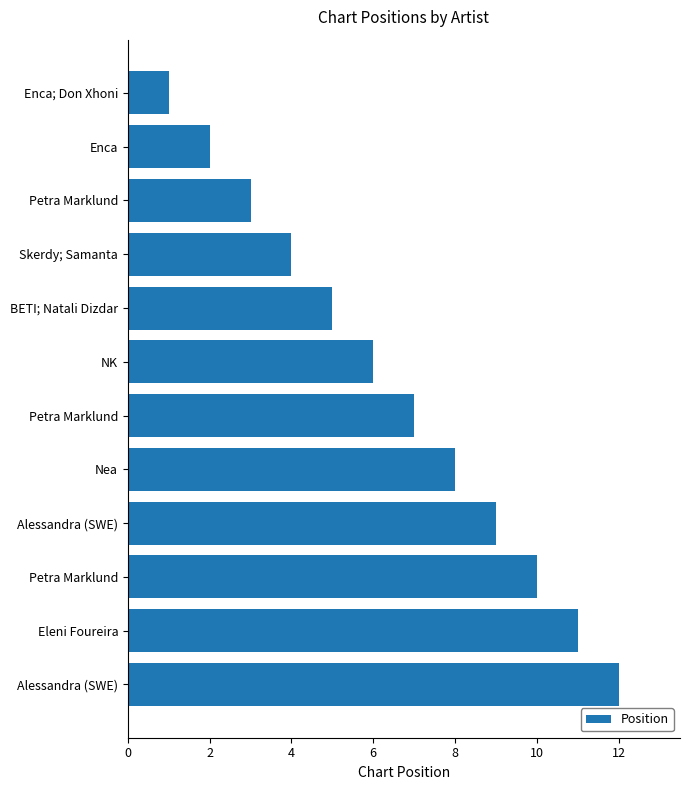

How many bars are there in total?

12